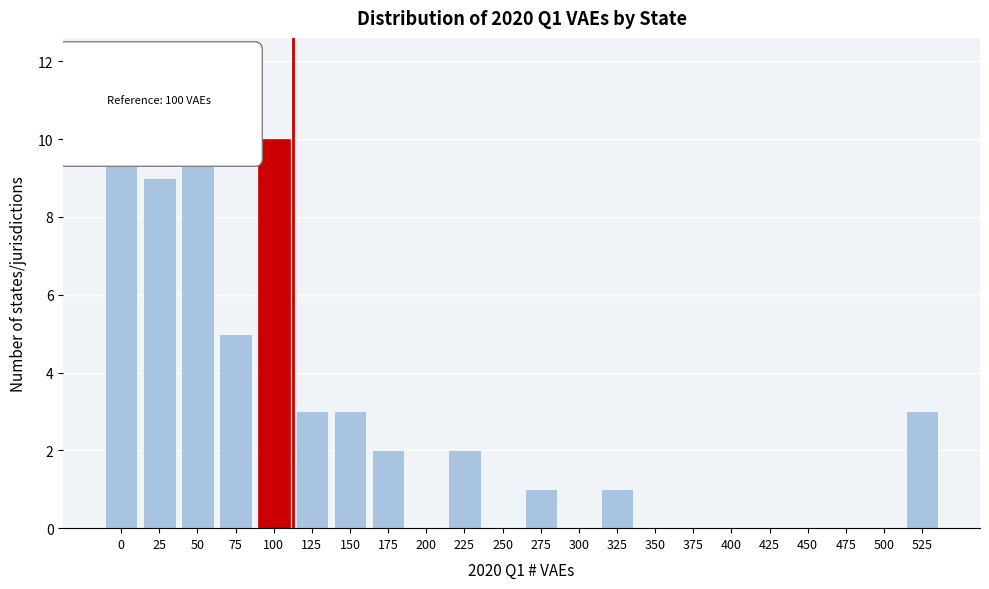

Reading left to right, extract all data points from this chart.

0=12	25=9	50=10	75=5	100=10	125=3	150=3	175=2	200=0	225=2	250=0	275=1	300=0	325=1	350=0	375=0	400=0	425=0	450=0	475=0	500=0	525=3